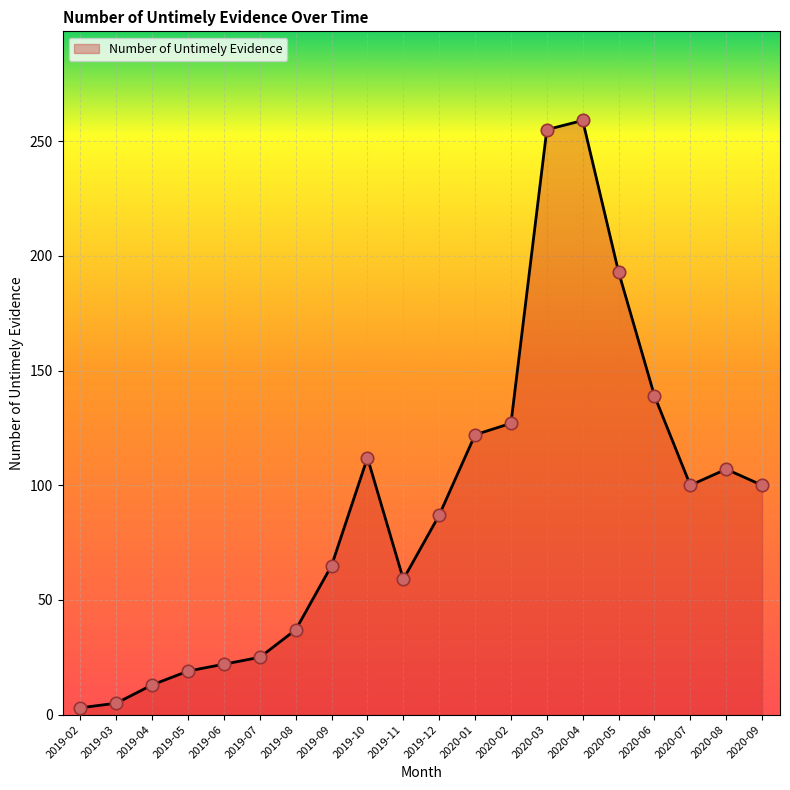

Between 2020-01 and 2020-09, which is larger?

2020-01